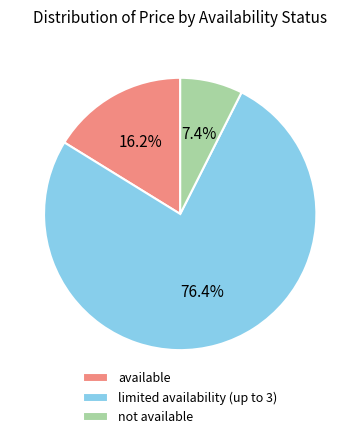

What percentage do limited availability (up to 3) and not available together represent?

83.8%